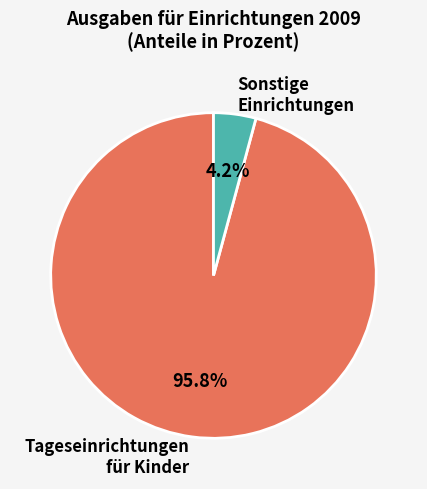

What is the ratio of the value at Tageseinrichtungen für Kinder to the value at Sonstige Einrichtungen?

22.8